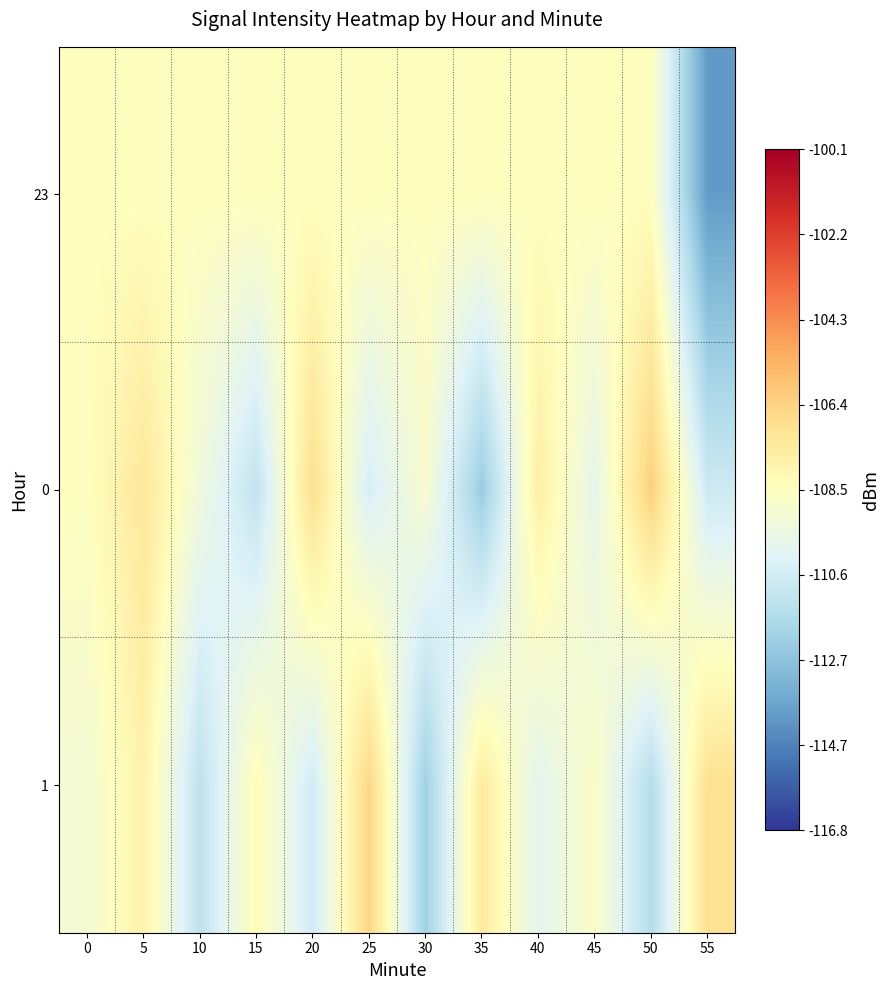

At 45, list the series in order from smallest to largest.

0, 1, 23